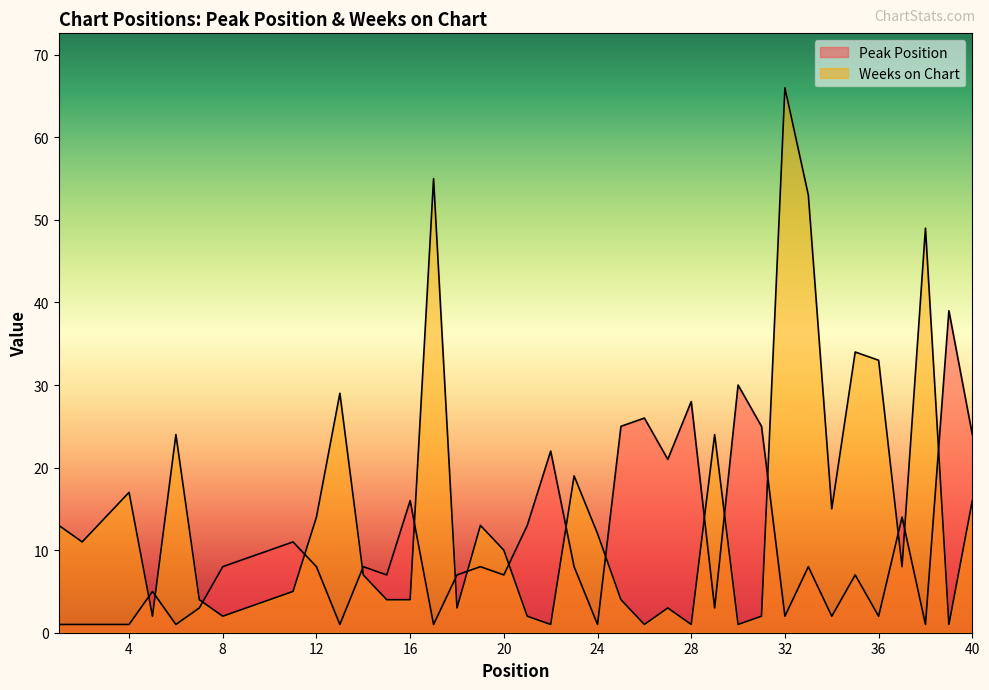

Reading left to right, extract all data points from this chart.

Peak Position: 1=1	2=1	3=1	4=1	5=5	6=1	7=3	8=8	9=9	10=10	11=11	12=8	13=1	14=8	15=7	16=16	17=1	18=7	19=8	20=7	21=13	22=22	23=8	24=1	25=25	26=26	27=21	28=28	29=3	30=30	31=25	32=2	33=8	34=2	35=7	36=2	37=14	38=1	39=39	40=24
Weeks on Chart: 1=13	2=11	3=14	4=17	5=2	6=24	7=4	8=2	9=3	10=4	11=5	12=14	13=29	14=7	15=4	16=4	17=55	18=3	19=13	20=10	21=2	22=1	23=19	24=12	25=4	26=1	27=3	28=1	29=24	30=1	31=2	32=66	33=53	34=15	35=34	36=33	37=8	38=49	39=1	40=16